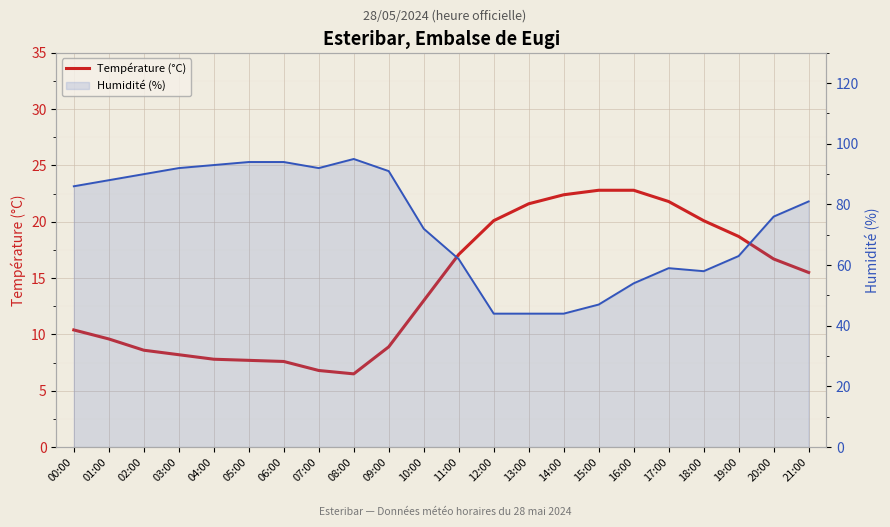

At which label is Température (°C) closest to 14?

10:00